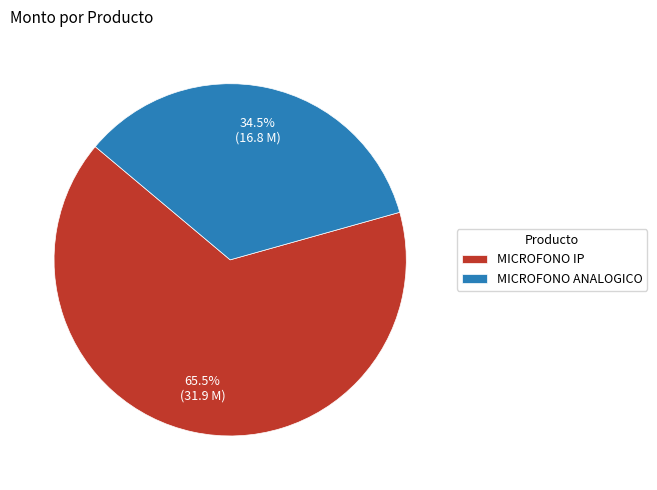

What is the largest slice in the pie chart?

MICROFONO IP